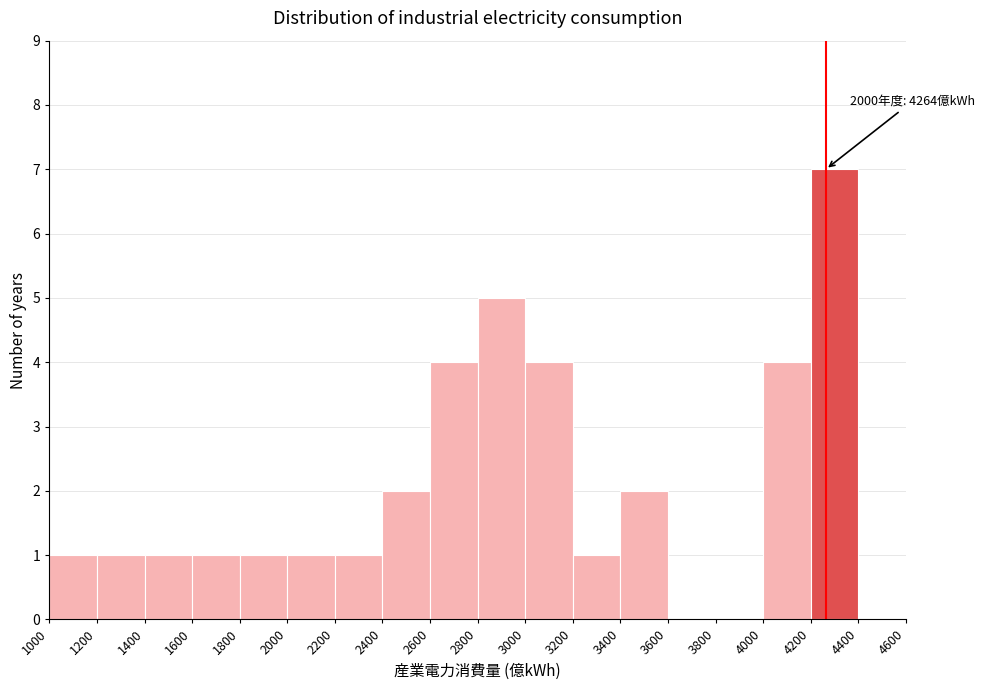

Which range on the x-axis has the tallest bar?

4200 to 4400